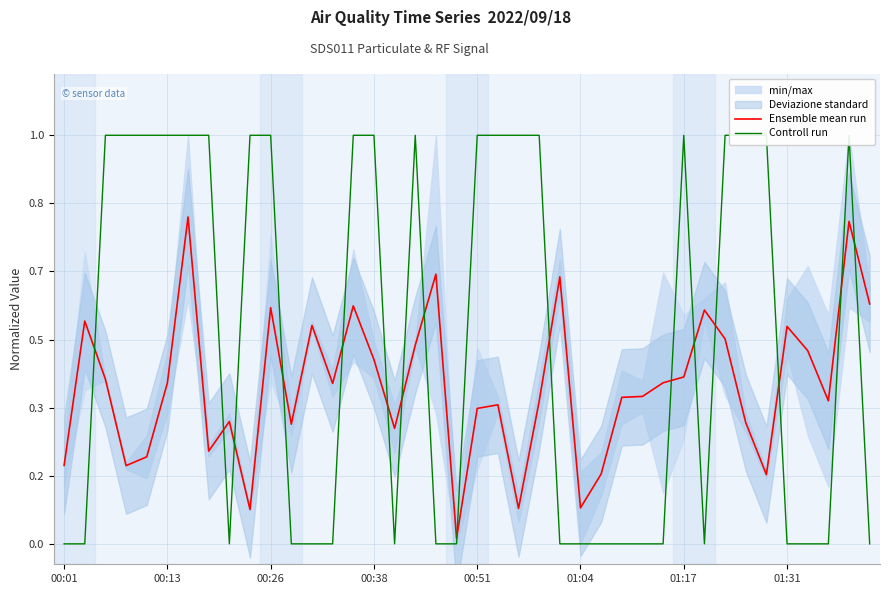

The value of Controll run at 27 is 0.0. True or false?

True